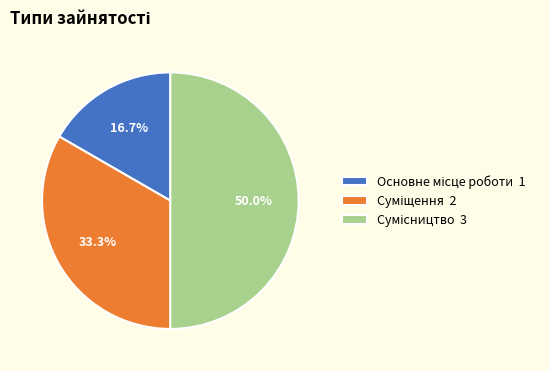

How many segments does this pie chart have?

3